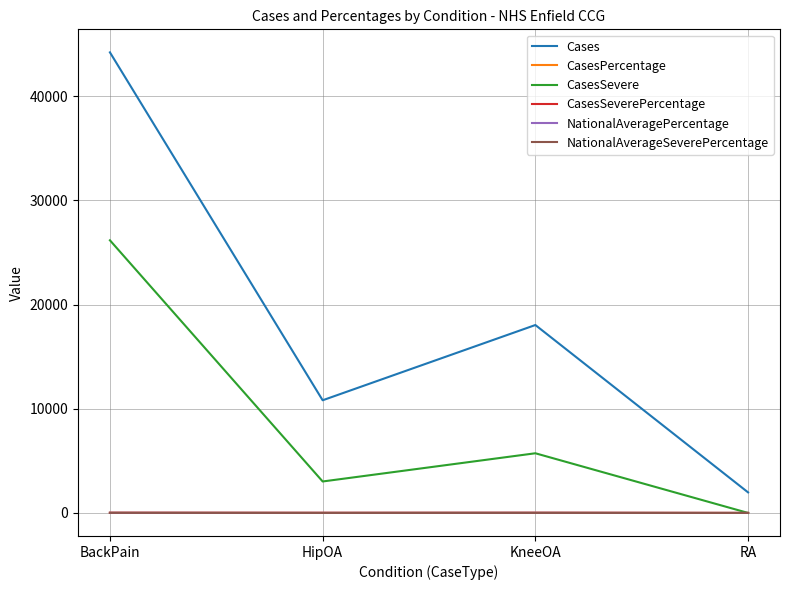

Which series changed the most between BackPain and HipOA?

Cases